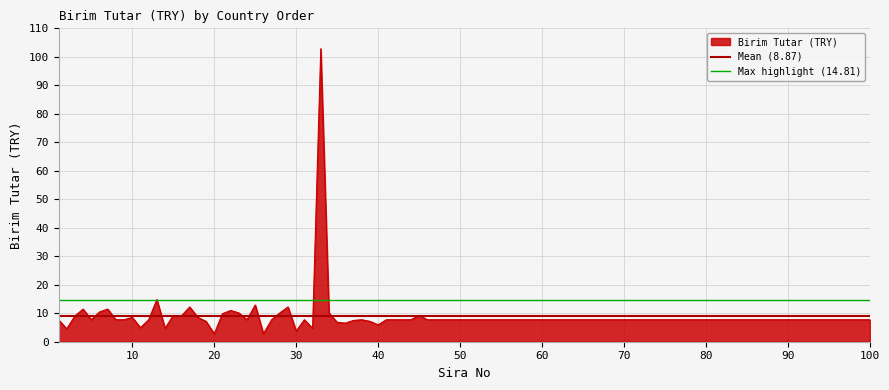

What is the lowest value of the Birim Tutar (TRY) series?

2.8